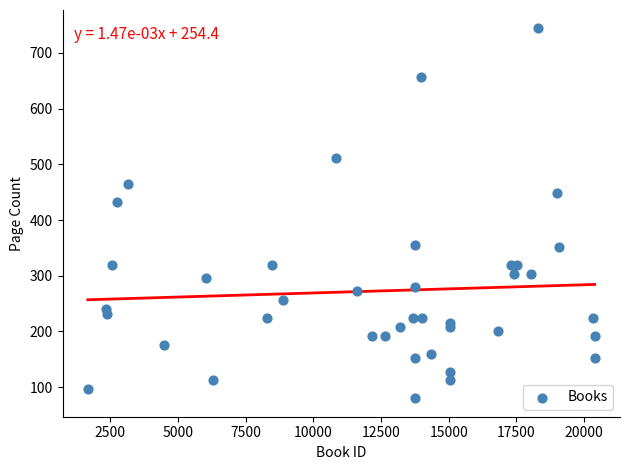

What Y value in the scatter plot is closest to 412?

432